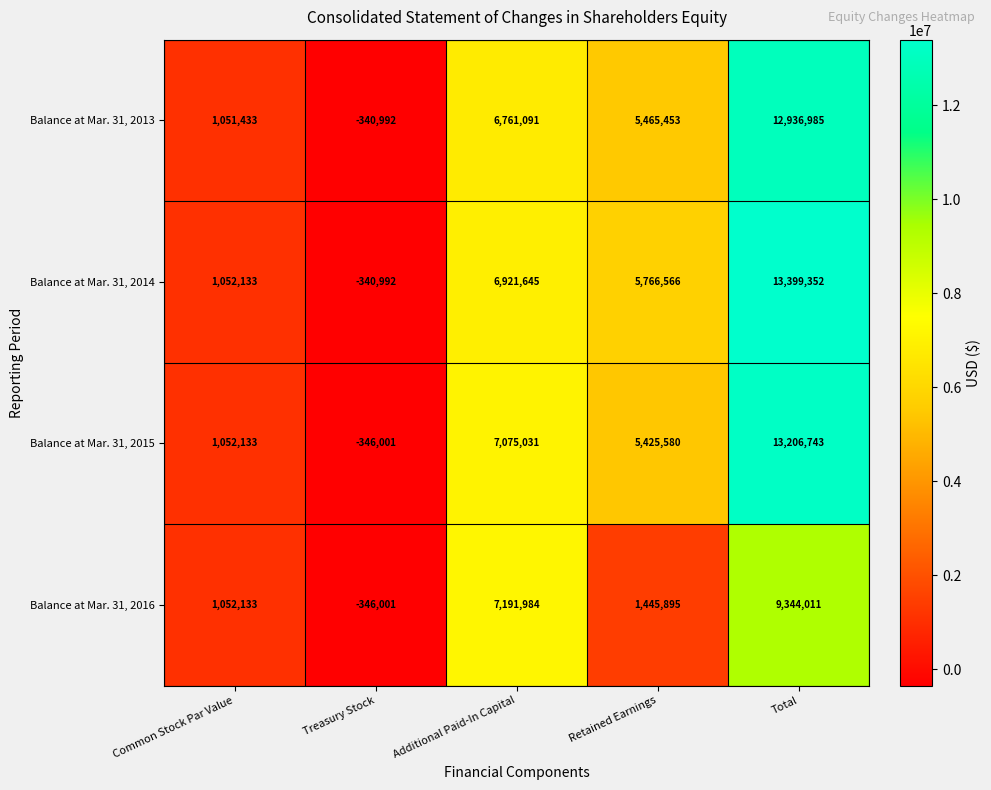

What is the lowest value of the Balance at Mar. 31, 2014 series?

-340992